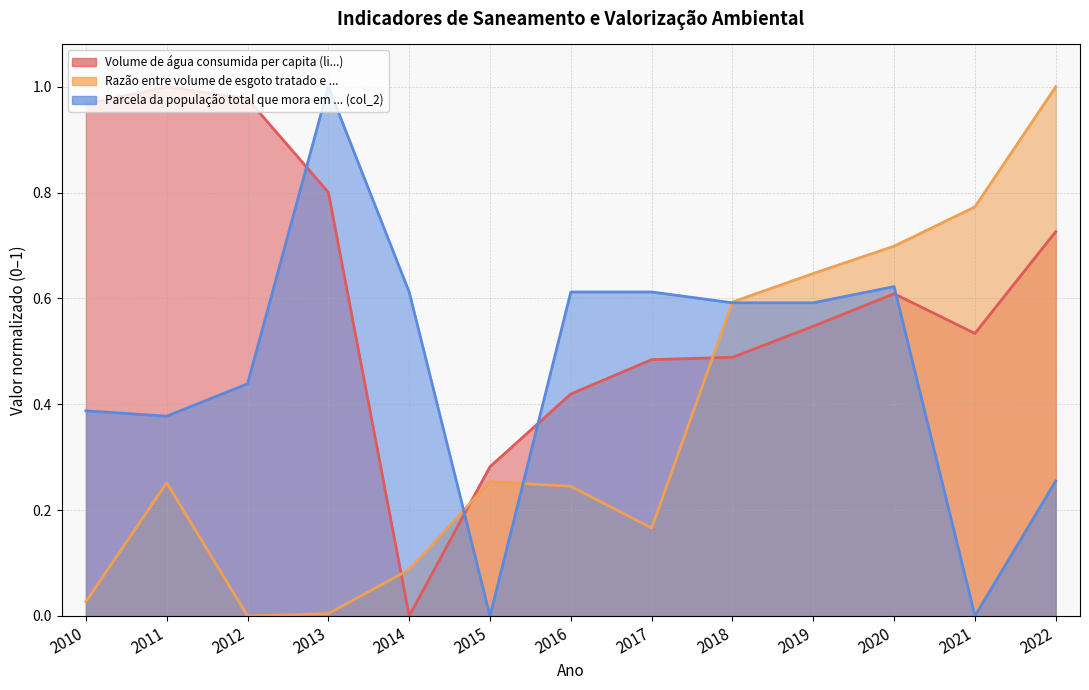

Rank the series at 2021 from lowest to highest value.

Parcela da população total que mora em ... (col_2), Volume de água consumida per capita (li...), Razão entre volume de esgoto tratado e ...